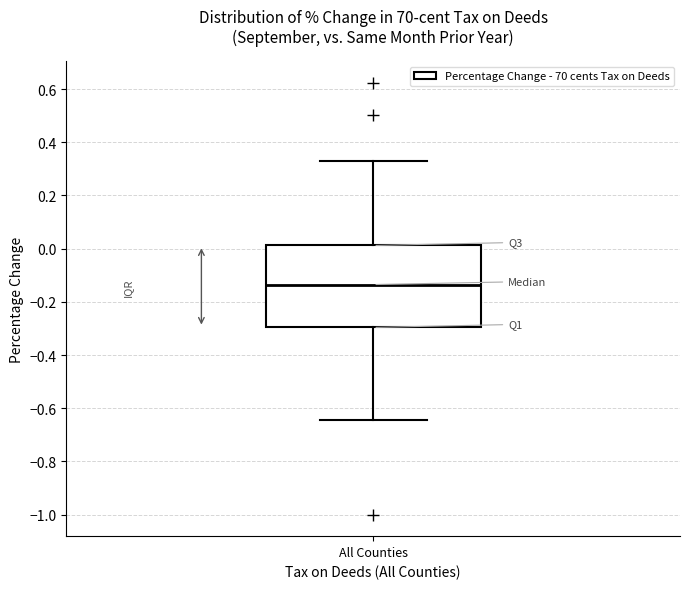

Read this box plot against the y-axis: the position of the median line, the range covered by the box, and the ends of both whiskers. The values are not printed on the chart, so give them approximately, as read against the axis.

median -0.14, box -0.30 to 0.02, whiskers -0.64 to 0.32